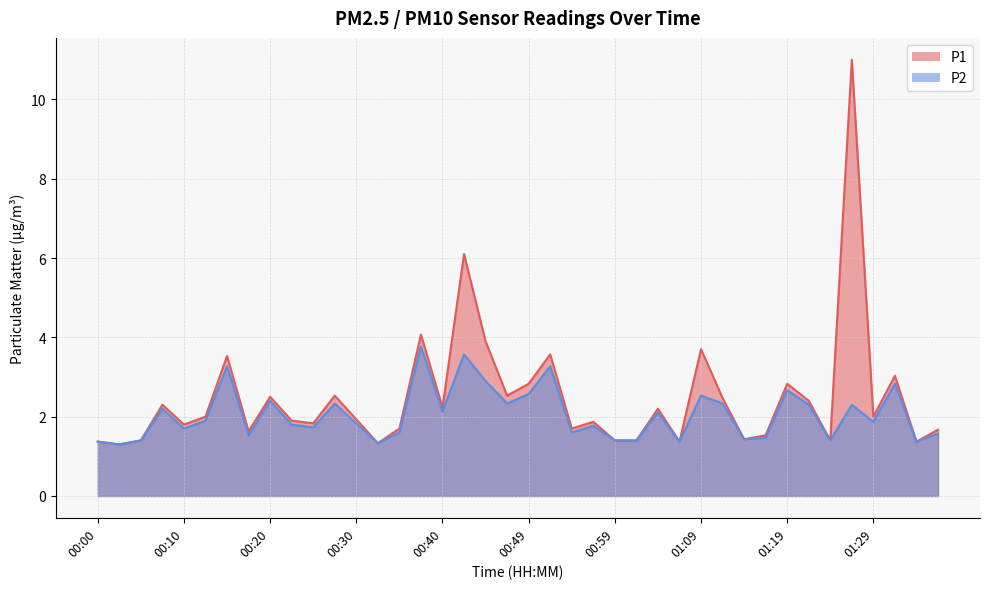

The P2 series shows 0.6 at 00:17. True or false?

False